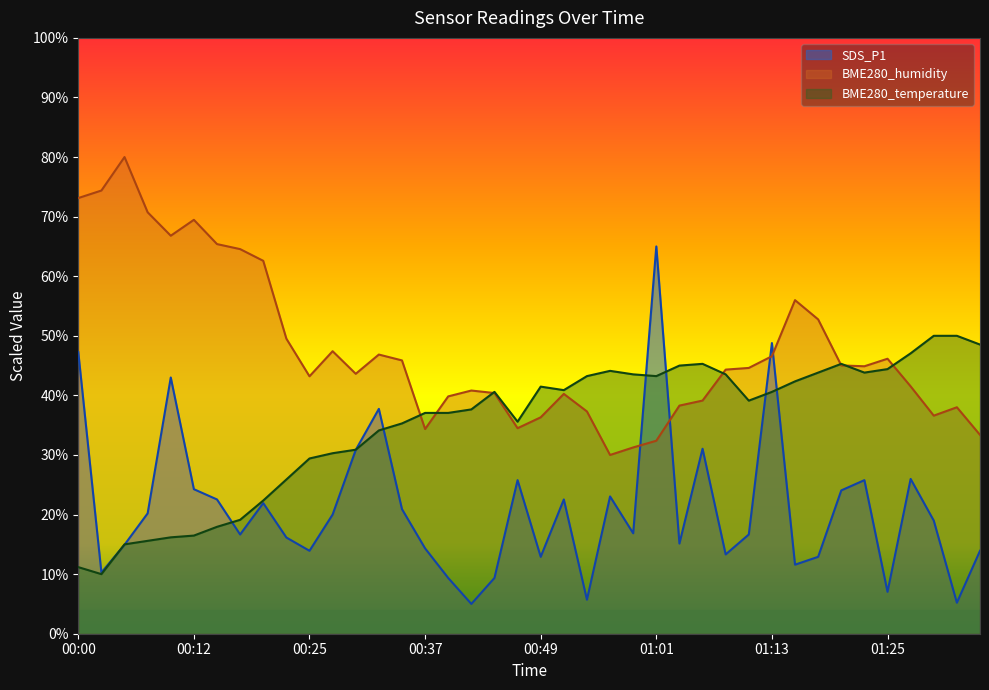

At which category does SDS_P1 reach its first local valley?

00:02